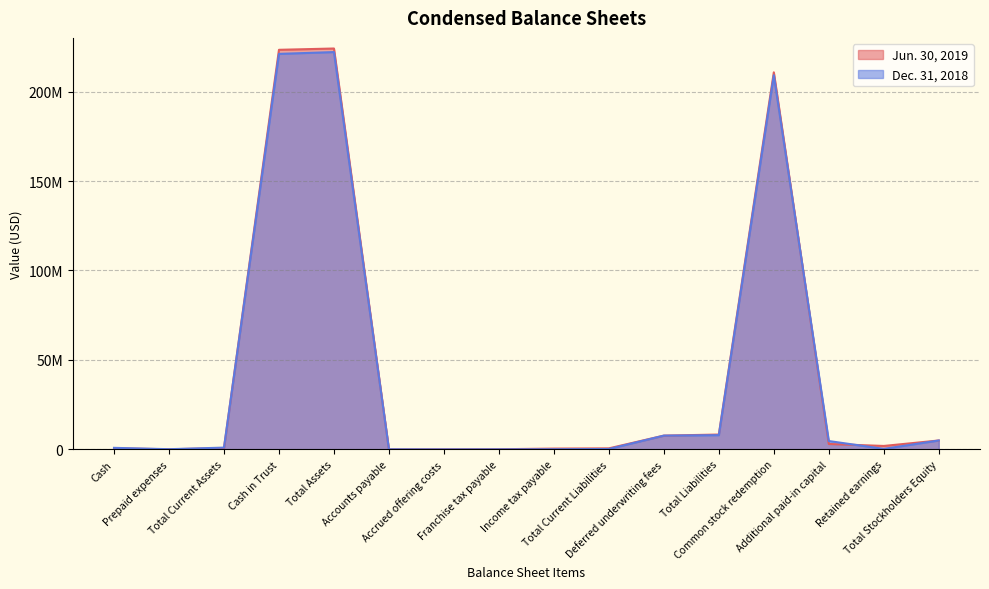

What is the value of the Dec. 31, 2018 point at the 12th from the left?

7965591